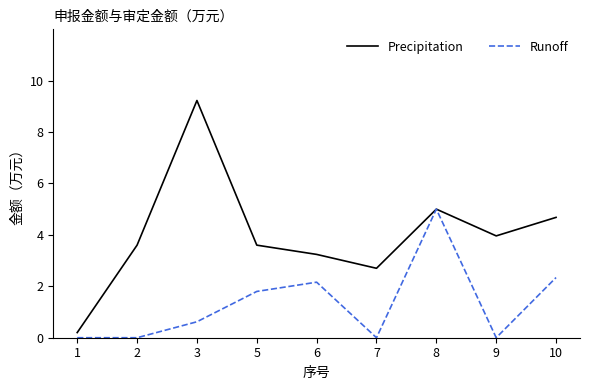

Which series has the largest total across all categories?

Precipitation